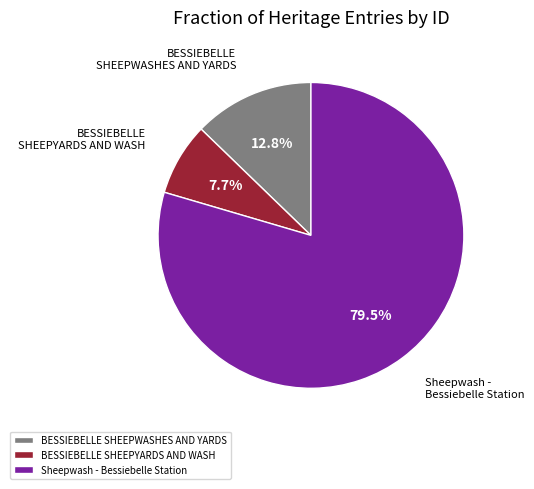

Between BESSIEBELLE SHEEPWASHES AND YARDS and Sheepwash - Bessiebelle Station, which is larger?

Sheepwash - Bessiebelle Station